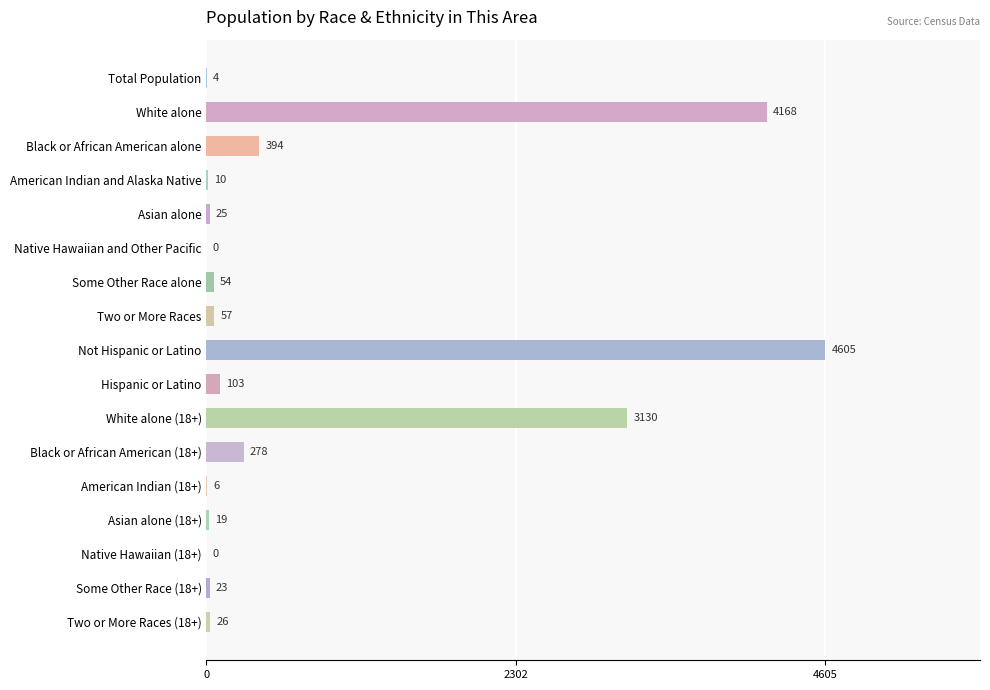

What is the change in value from Total Population to Native Hawaiian and Other Pacific?

-4